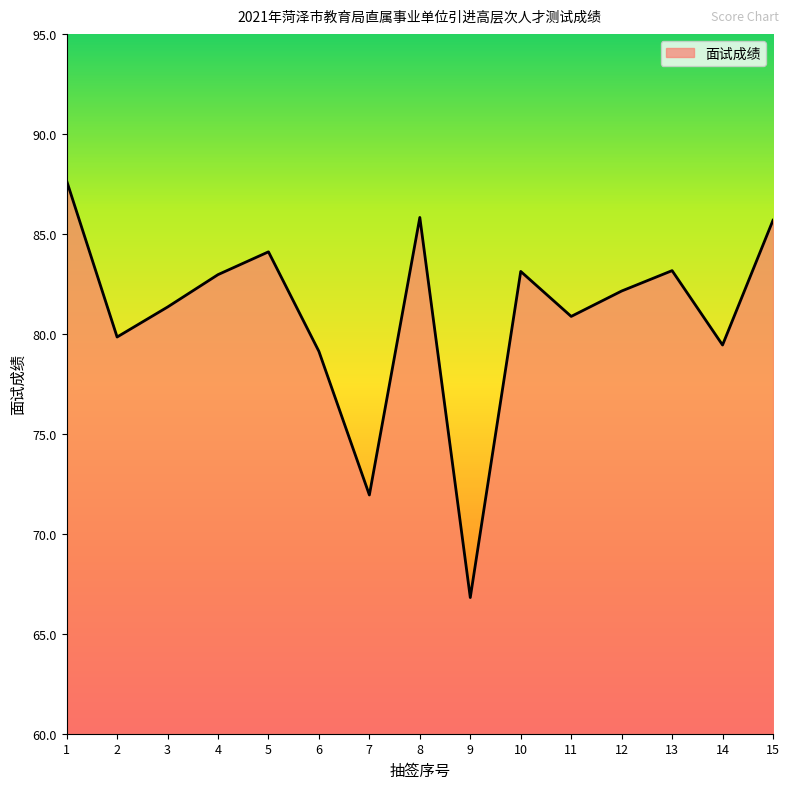

How many categories are shown in the chart?

15